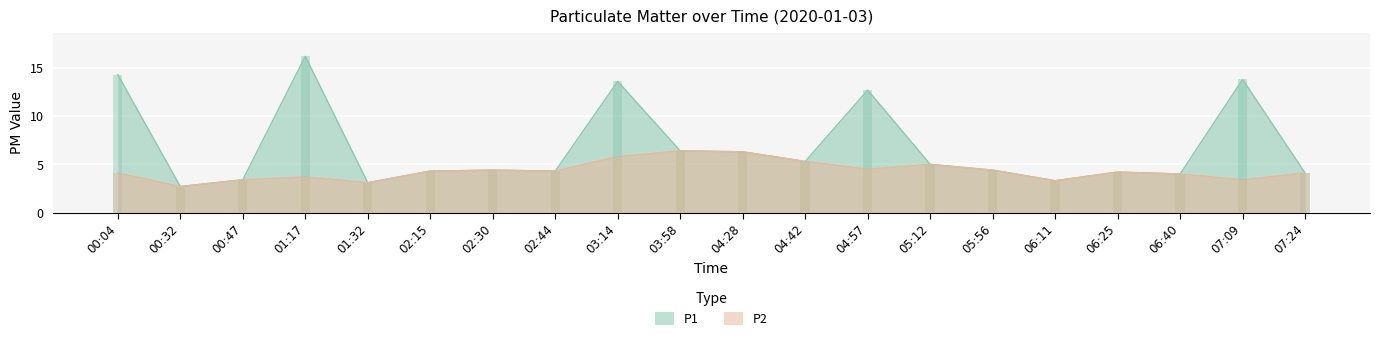

At which label is P1 closest to 9?

03:58